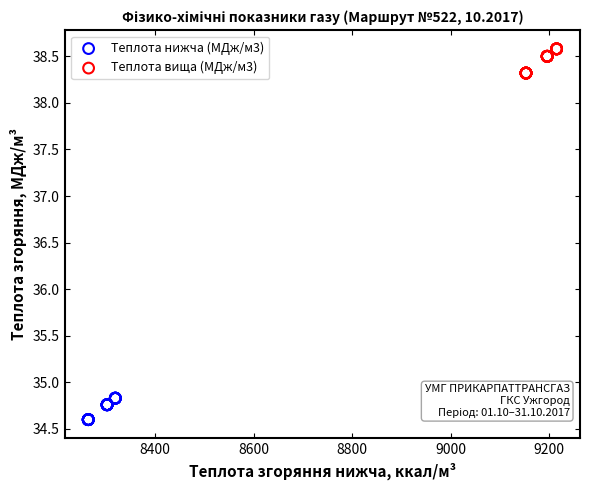

Which series reaches the maximum Y coordinate?

Теплота вища (МДж/м3)